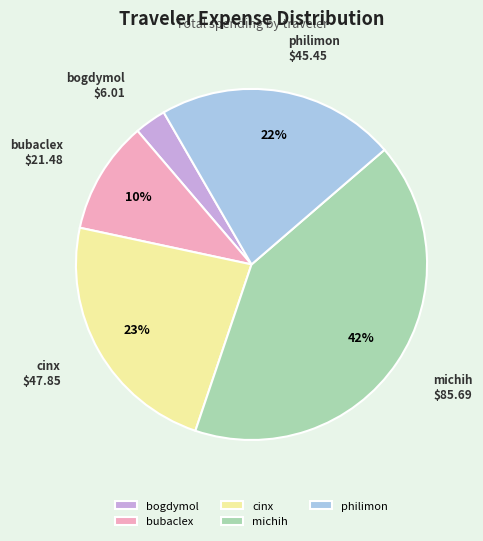

Which slice is the smallest?

bogdymol